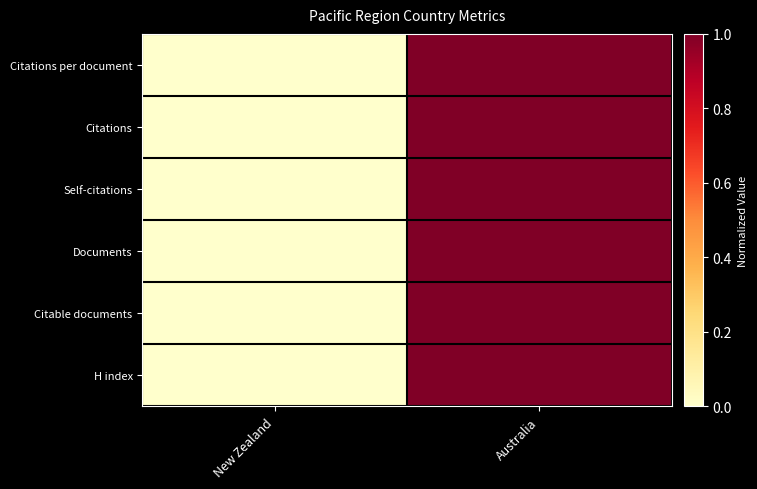

Between Australia and New Zealand, which is larger?

Australia